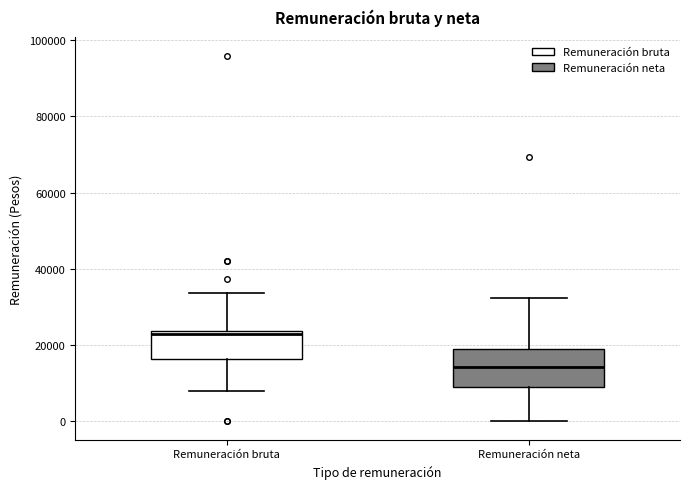

Where does the lower whisker of the box for Remuneración neta end on the y-axis? The values are not printed on the chart, so give them approximately, as read against the axis.

0